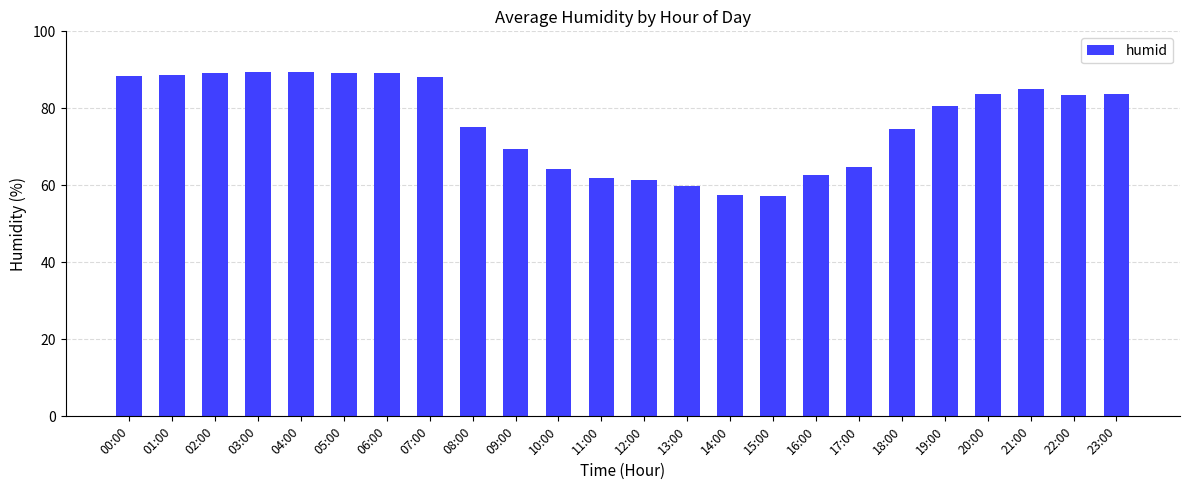

The value at 02:00 is 89.1. True or false?

True